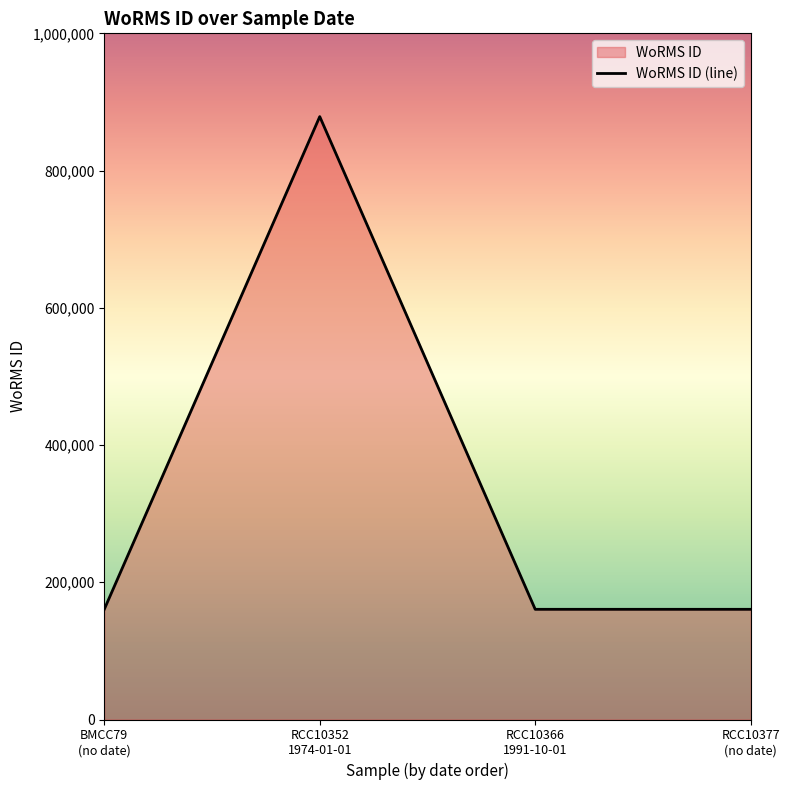

How many interior local peaks (higher than both neighbors) does the data have?

1